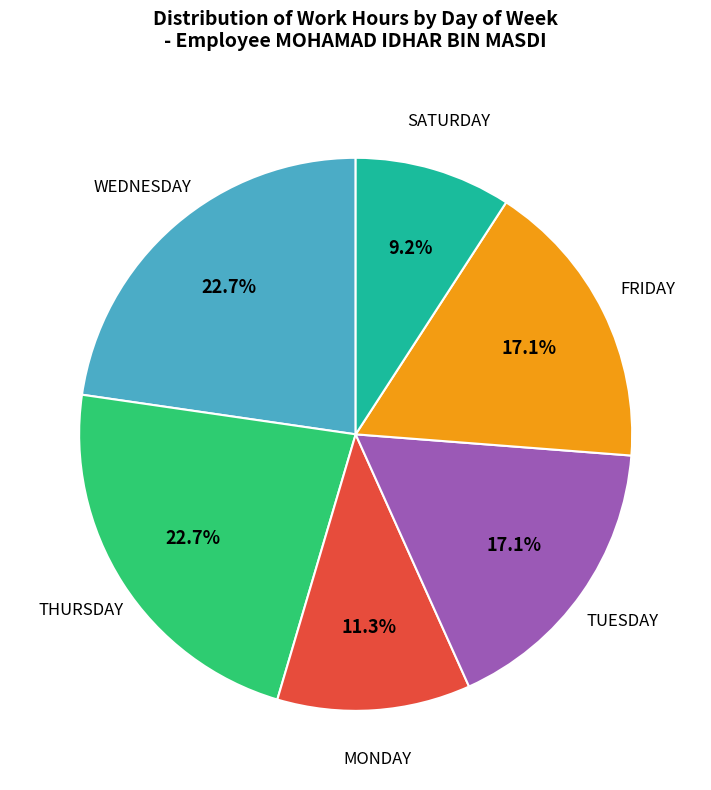

Count the number of slices in the pie.

6